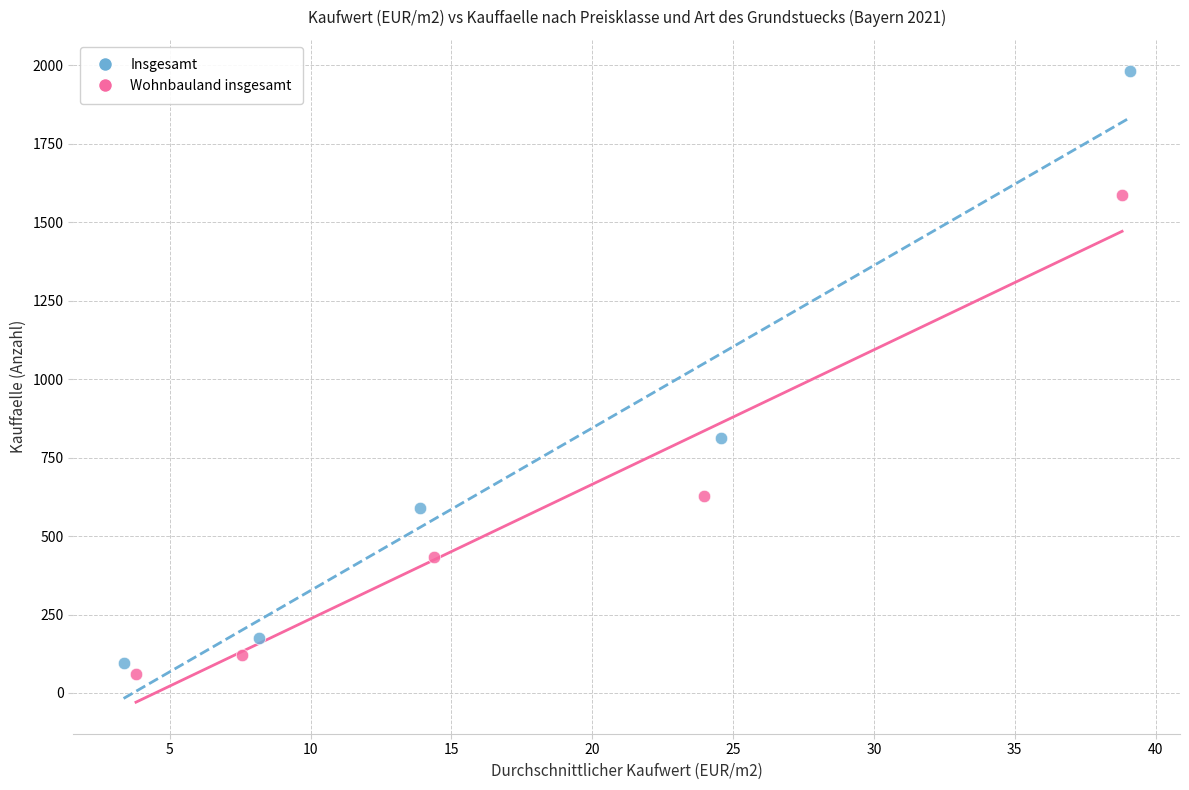

Which series reaches the maximum Y coordinate?

Insgesamt